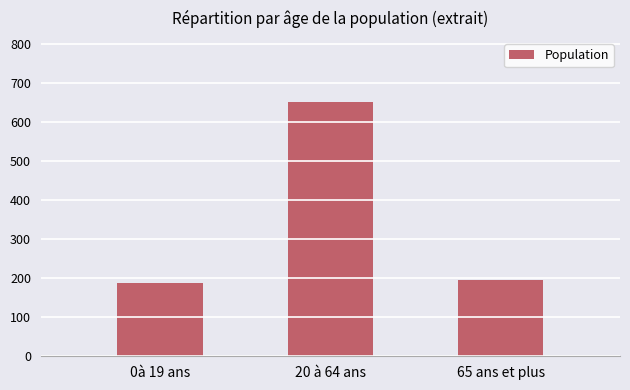

True or false: the data shows 653.1 at 20 à 64 ans.

True